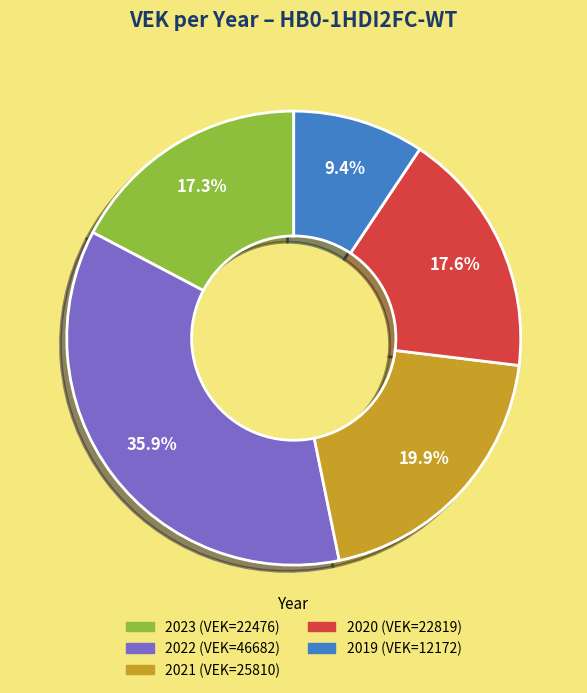

How many segments does this pie chart have?

5